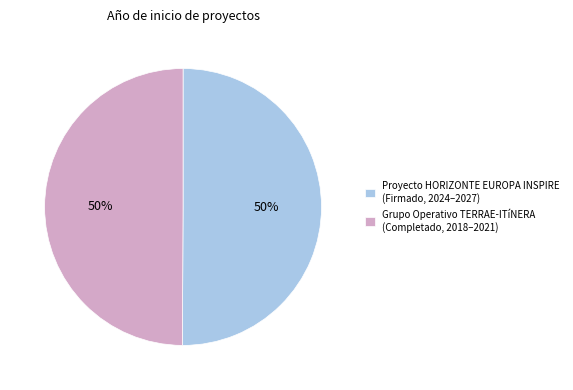

To the nearest percent, what is the average slice percentage?

50%